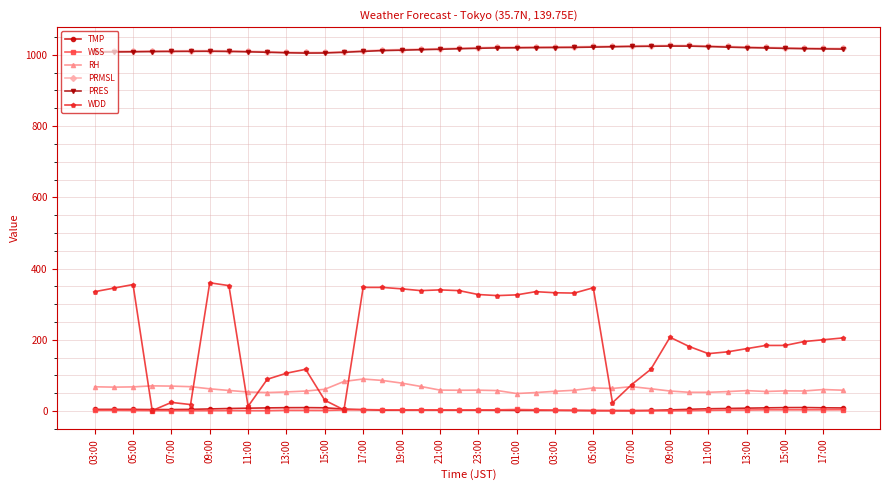

True or false: PRMSL and RH cross at least once.

False